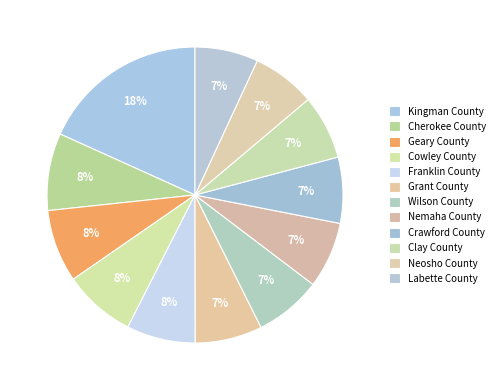

How many segments does this pie chart have?

12